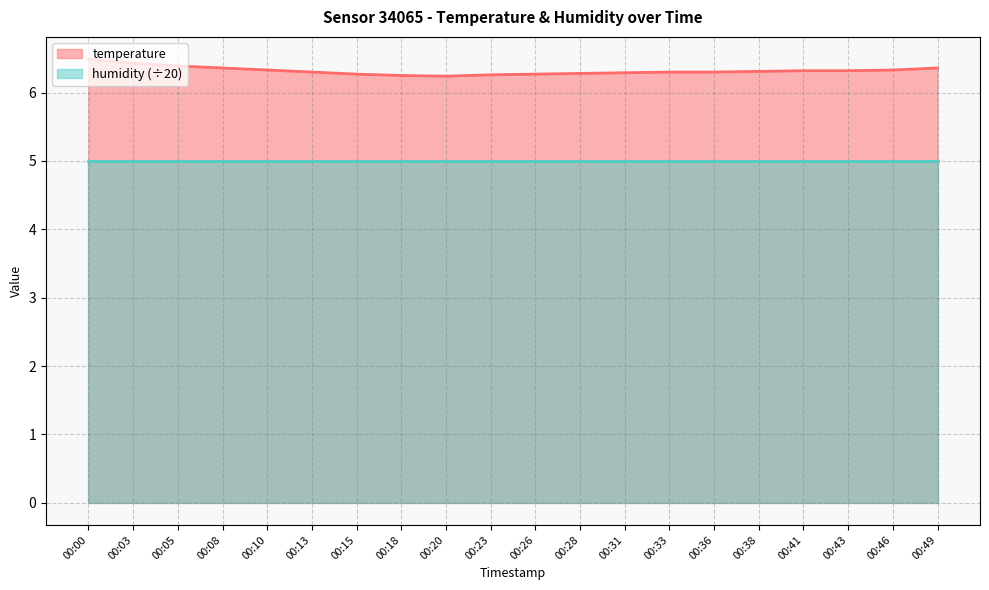

Which label corresponds to the smallest value in the chart?

00:20